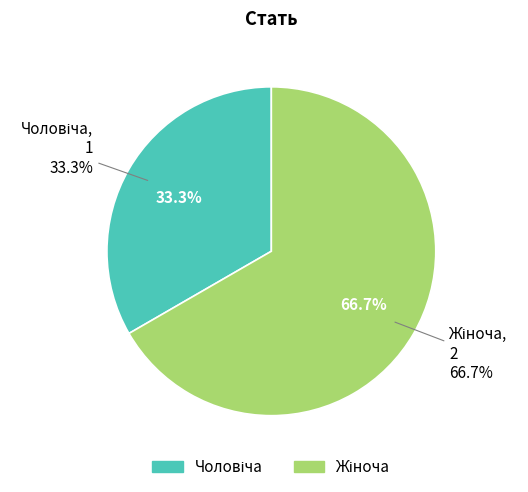

Which category has the smallest portion of the pie?

Чоловіча